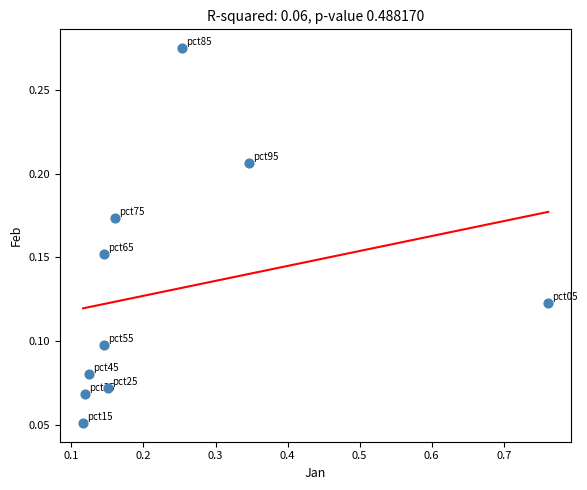

What is the range of X values (max minus min)?

0.6